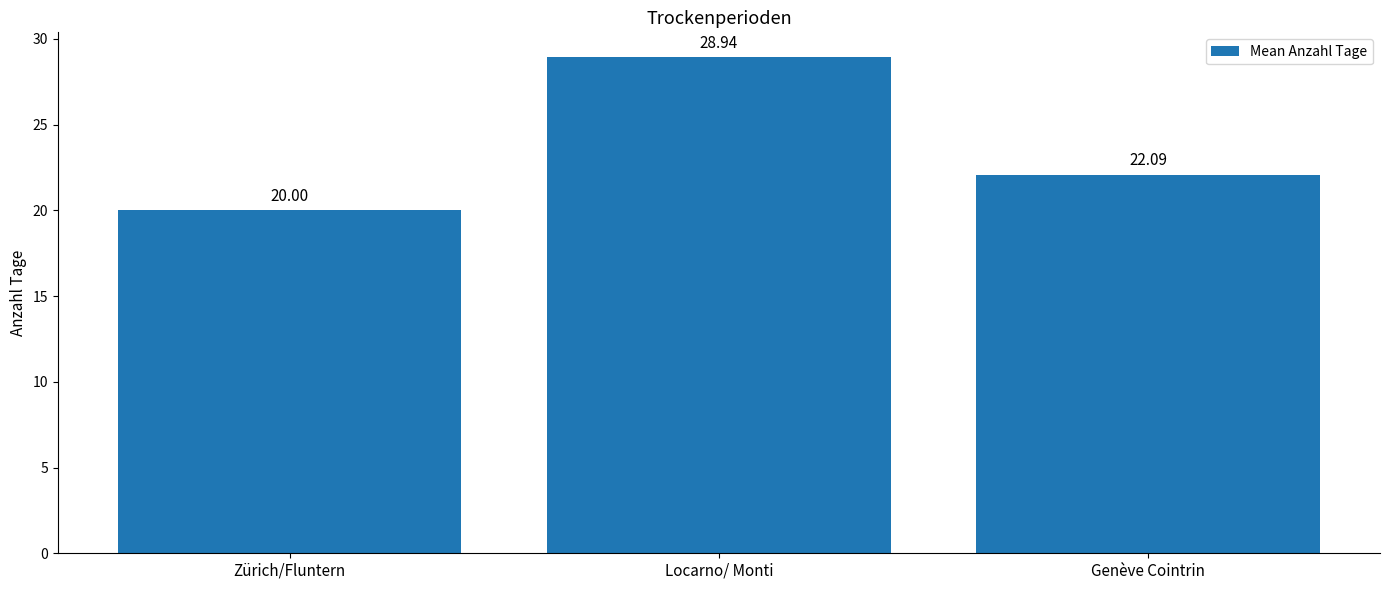

What is the difference between the maximum and minimum values?

8.9